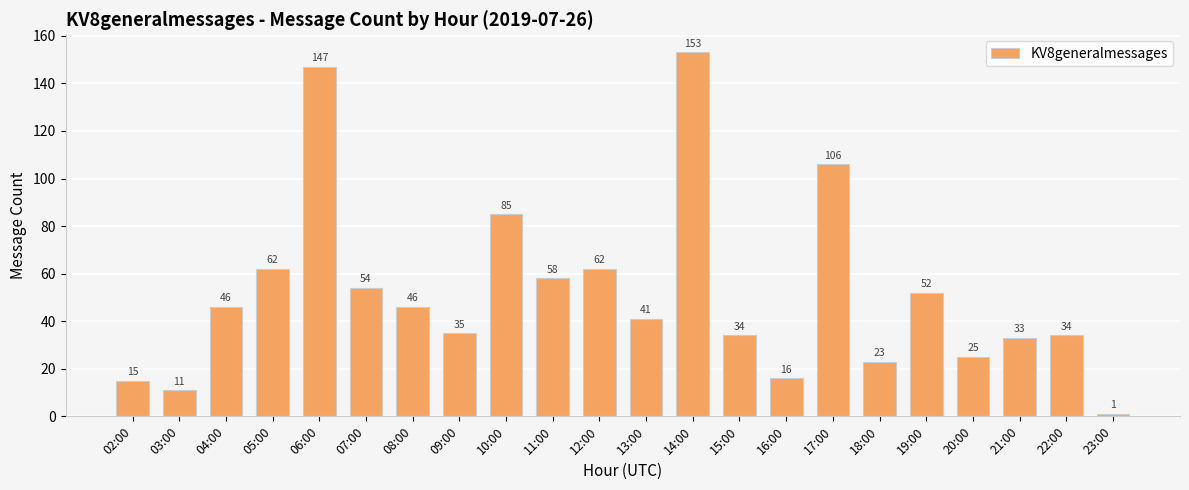

What is the average value?

52